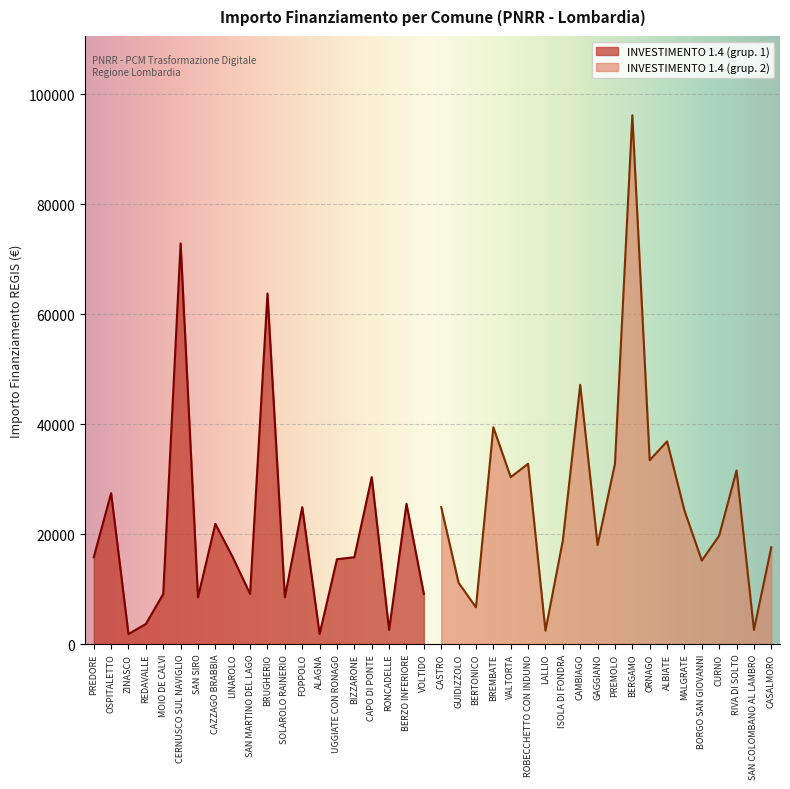

True or false: INVESTIMENTO 1.4 and INVESTIMENTO 1.4 (cont) intersect in this chart.

True